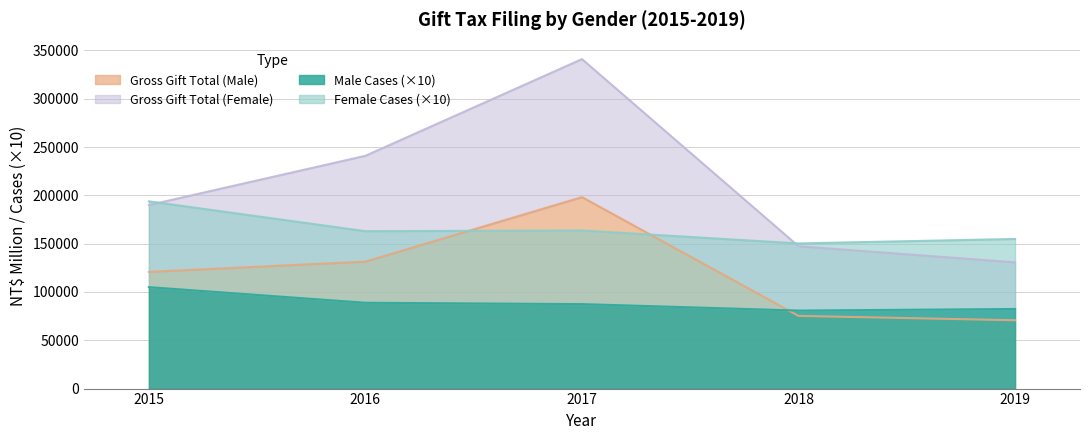

What is the highest value of the Gross Gift Total (Male) series?

198225